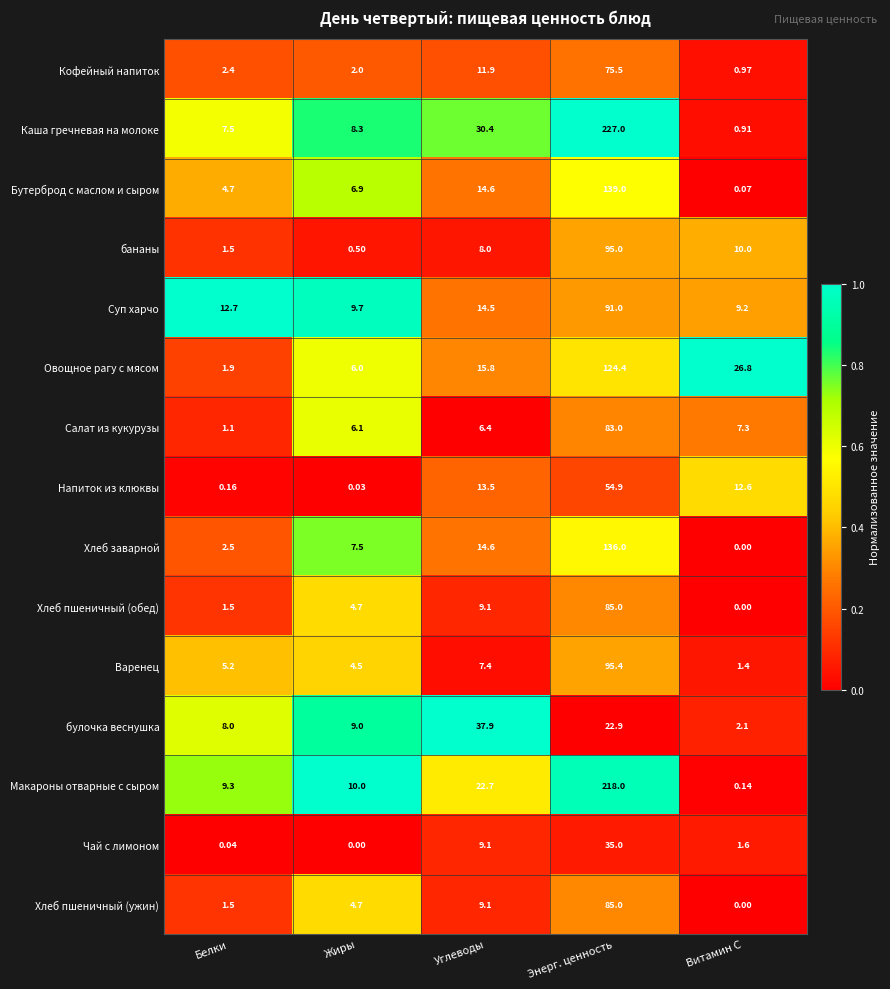

Which series has the largest total across all categories?

Каша гречневая на молоке